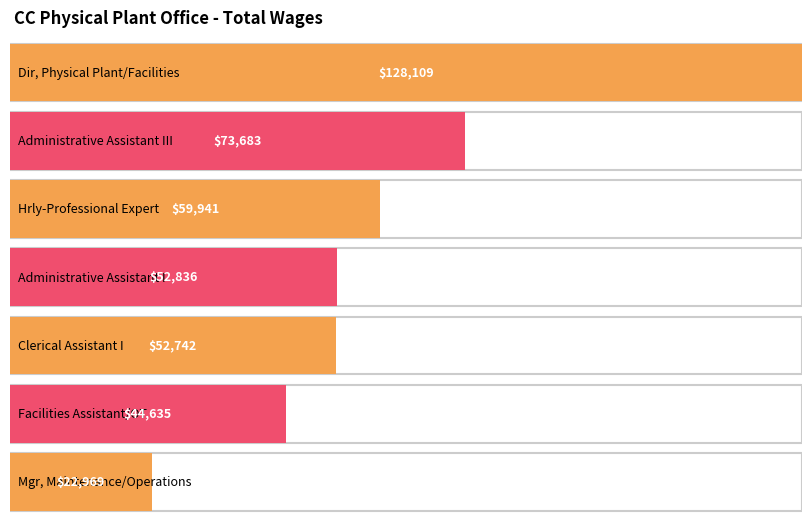

Rank the categories by value from highest to lowest.

Dir, Physical Plant/Facilities, Administrative Assistant III, Hrly-Professional Expert, Administrative Assistant I, Clerical Assistant I, Facilities Assistant/OT, Mgr, Maintenance/Operations